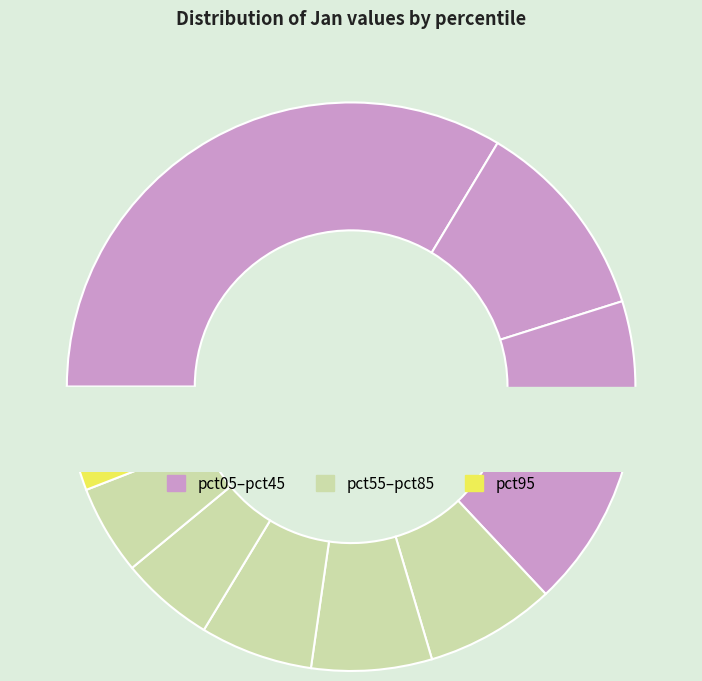

To the nearest percent, what percentage of the pie is pct15?

12%